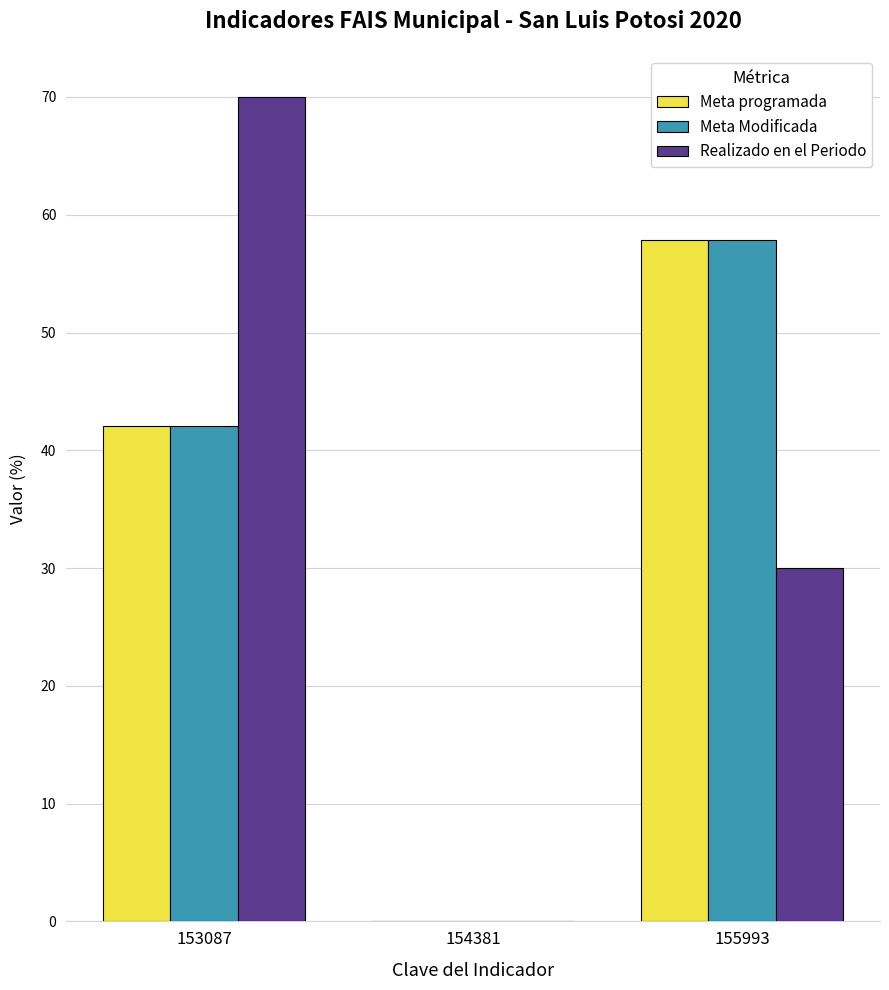

Reading left to right, extract all data points from this chart.

Meta programada: 42.1	0.0	57.9
Meta Modificada: 42.1	0.0	57.9
Realizado en el Periodo: 70.0	0.0	30.0